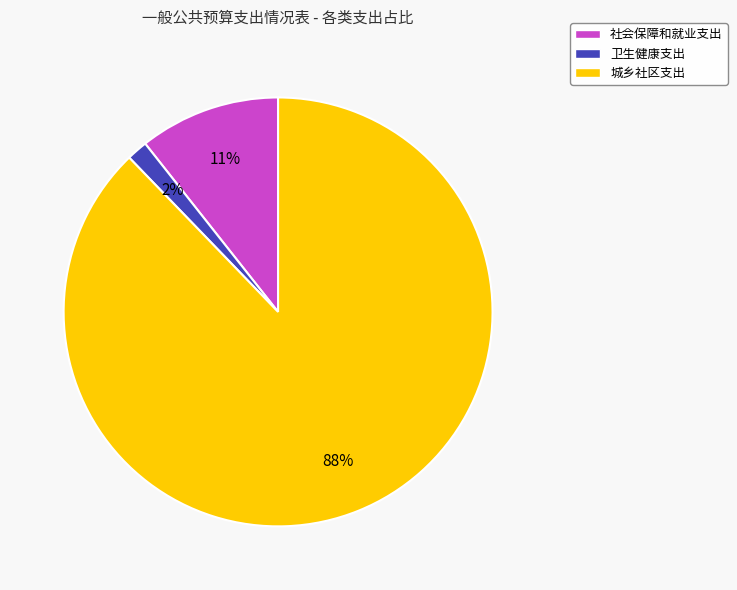

Combined, do 卫生健康支出 and 社会保障和就业支出 account for over 50%?

No